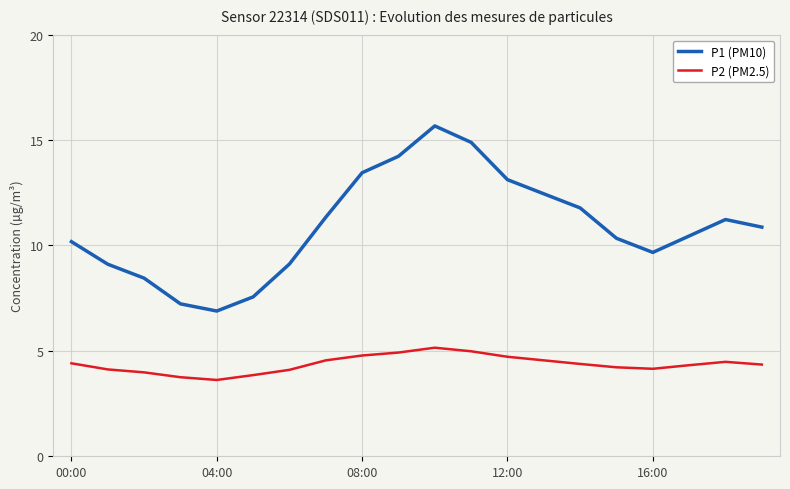

Which series has the largest range (max minus min)?

P1 (PM10)